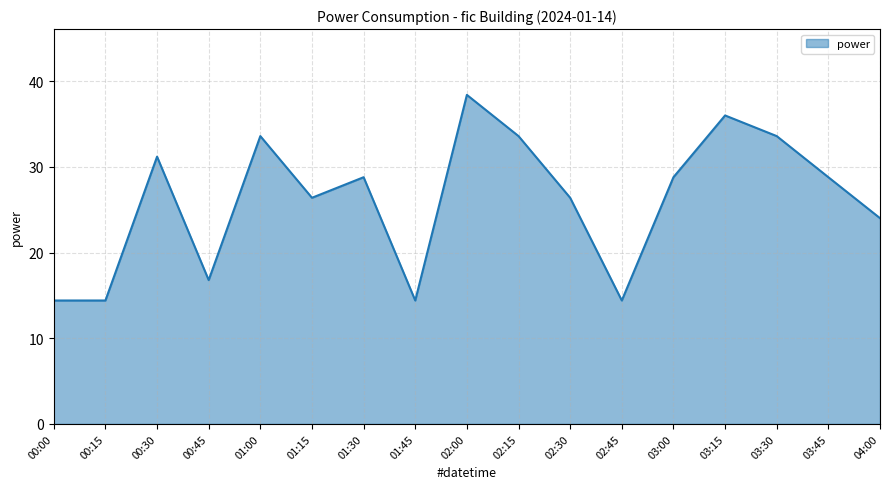

Where does the data first go above 28?

00:30